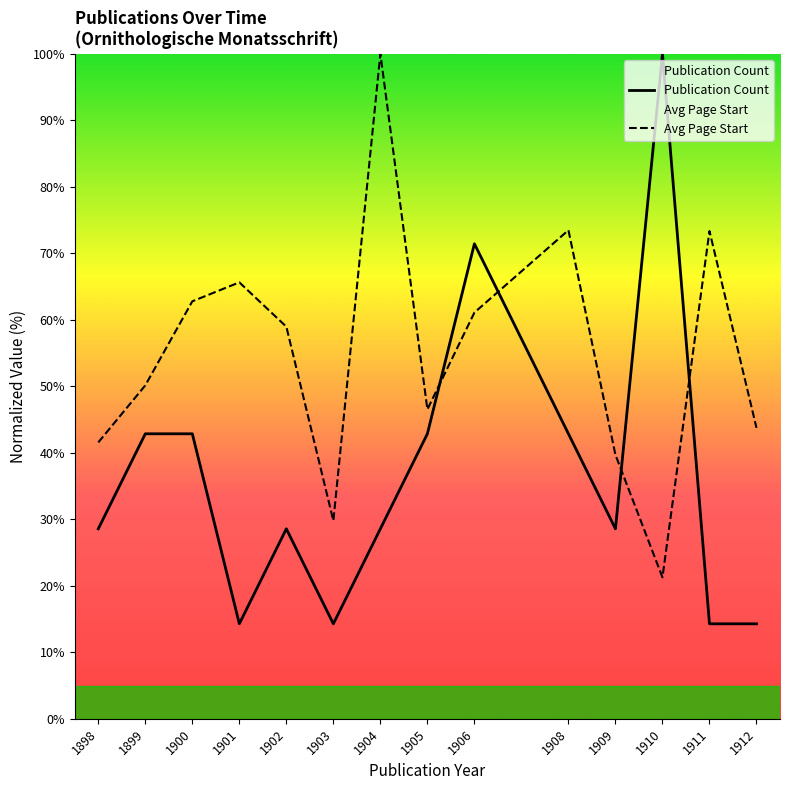

What is the difference between the Publication Count values at 1903 and 1904?

14.3